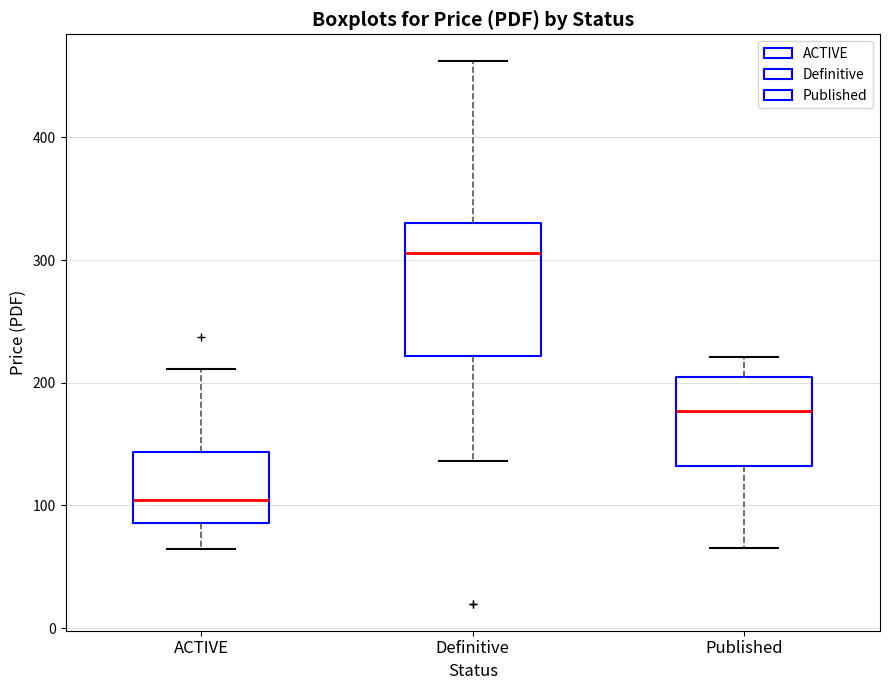

Where does the lower whisker of the box for ACTIVE end on the y-axis? The values are not printed on the chart, so give them approximately, as read against the axis.

60